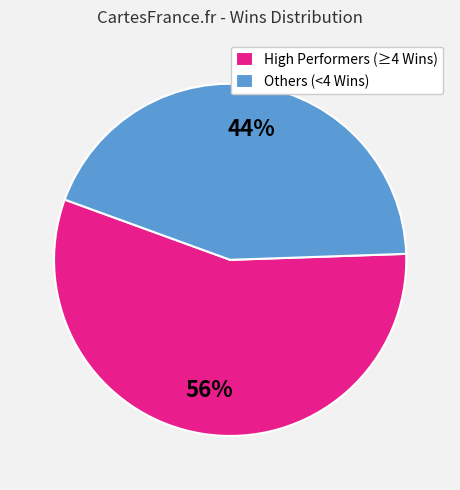

To the nearest percent, what portion does Others (<4 Wins) represent?

44%